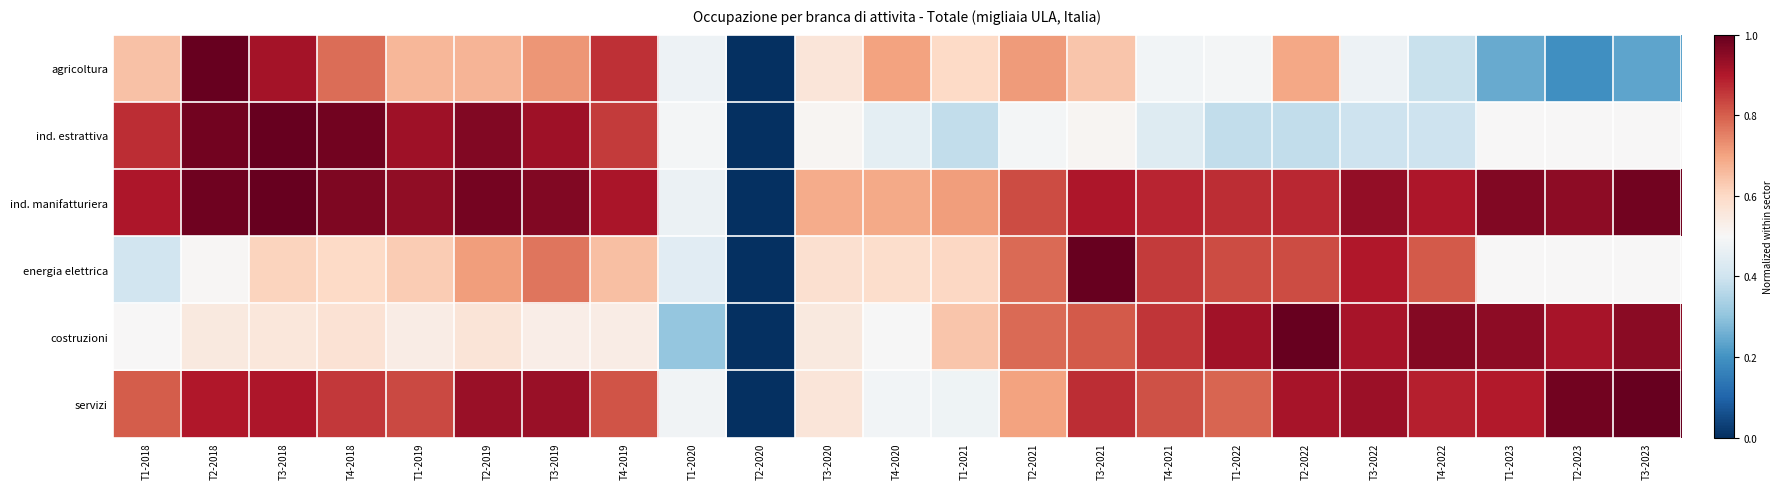

Between T4-2018 and T3-2019, which series saw the biggest shift?

energia elettrica